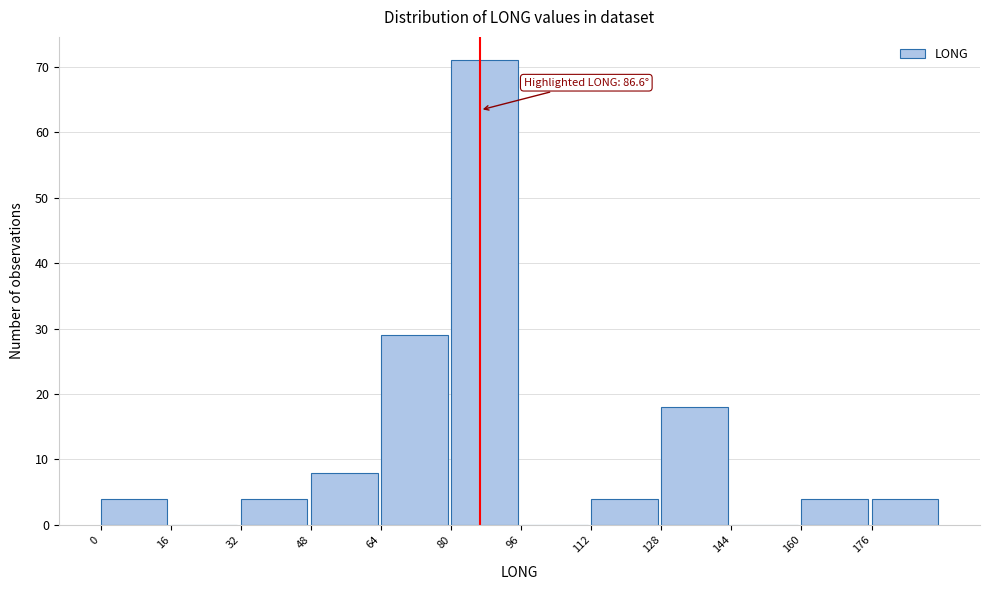

Over which range of the x-axis is the bar tallest?

80 to 96